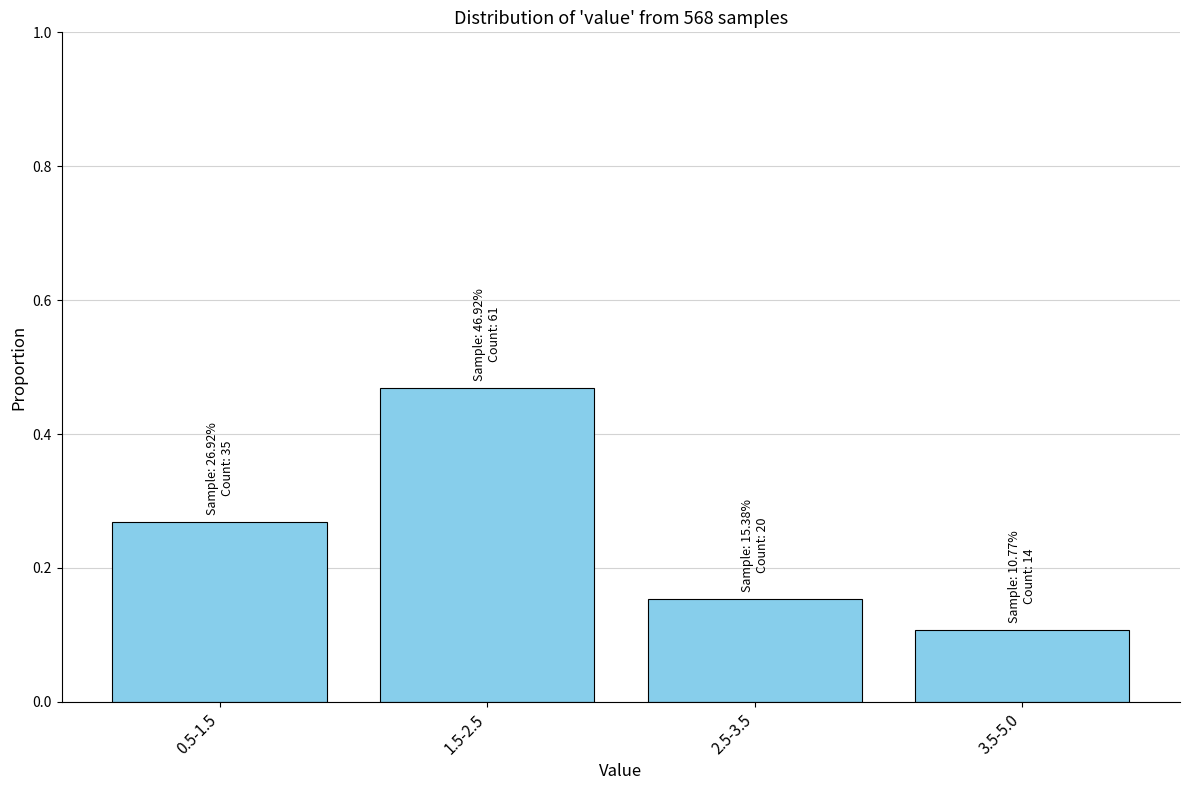

Is it true that the value at 3.5-5.0 is 0.1?

True